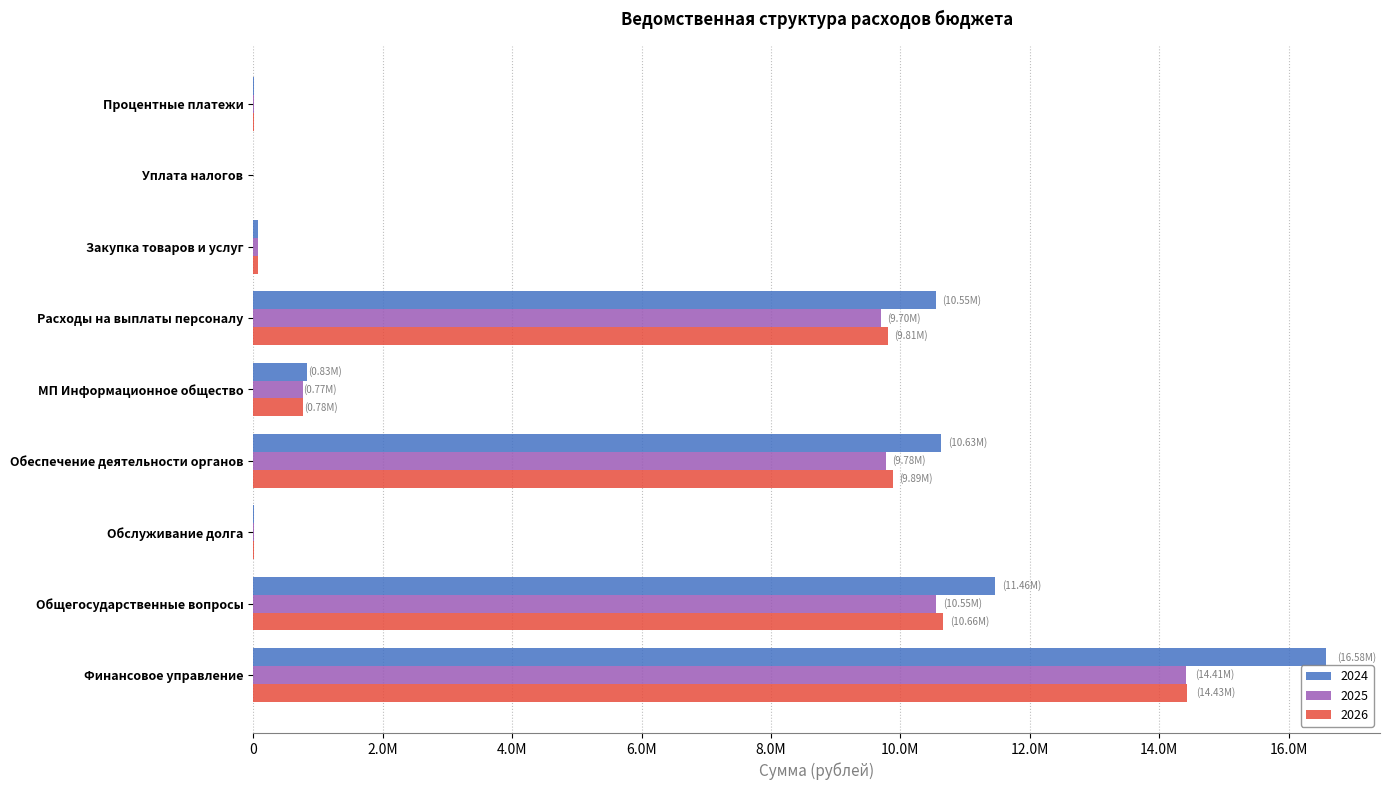

What are all the series names shown in the legend?

2024, 2025, 2026